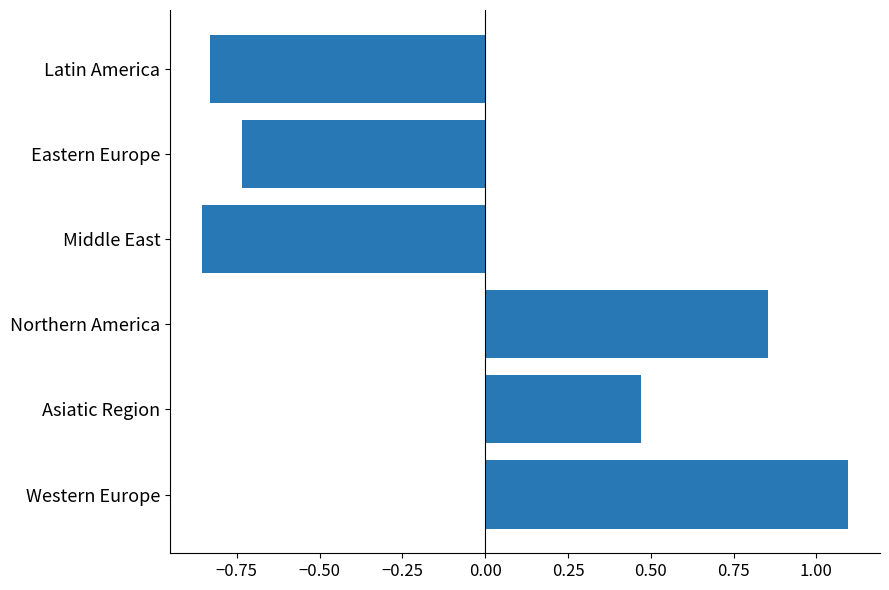

What is the change in value from Asiatic Region to Middle East?

-1.3